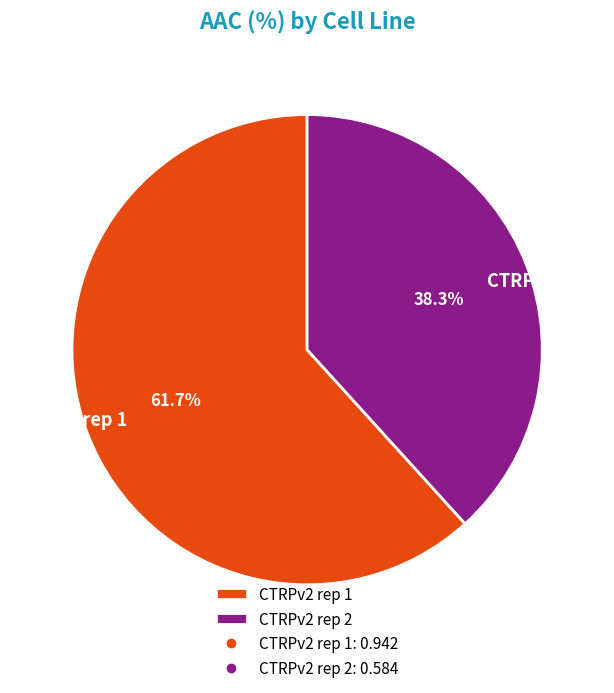

Is it true that CTRPv2 rep 2 is 38% of the pie?

True